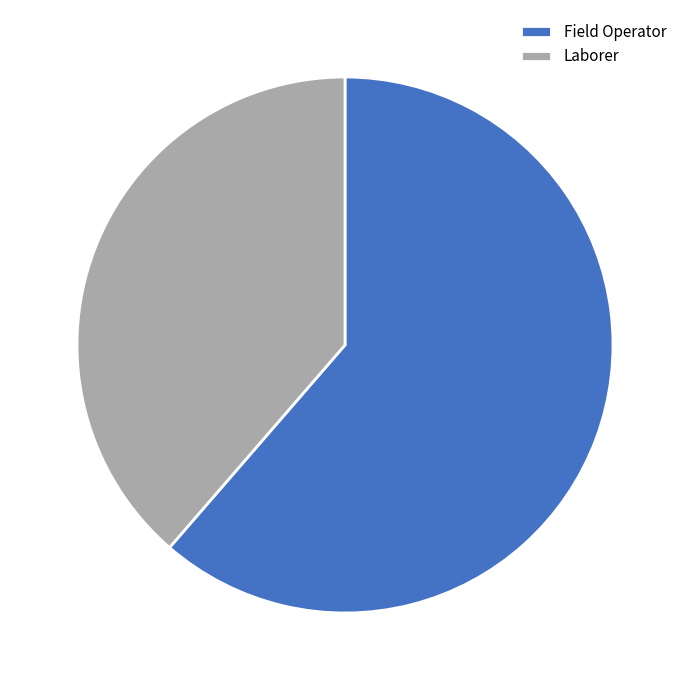

Is it true that Field Operator is 61% of the pie?

True